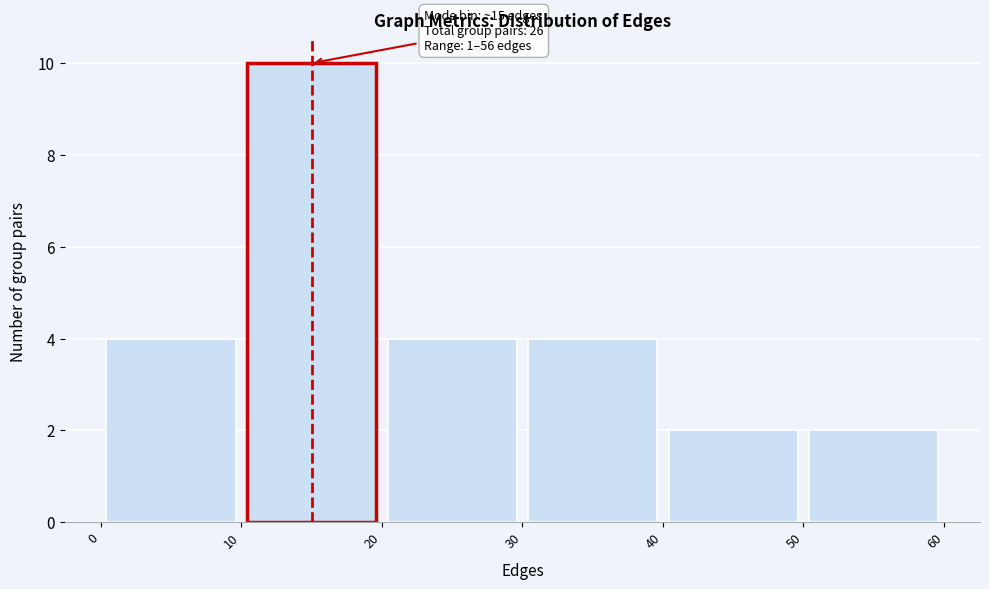

Which range on the x-axis has the tallest bar?

10 to 20